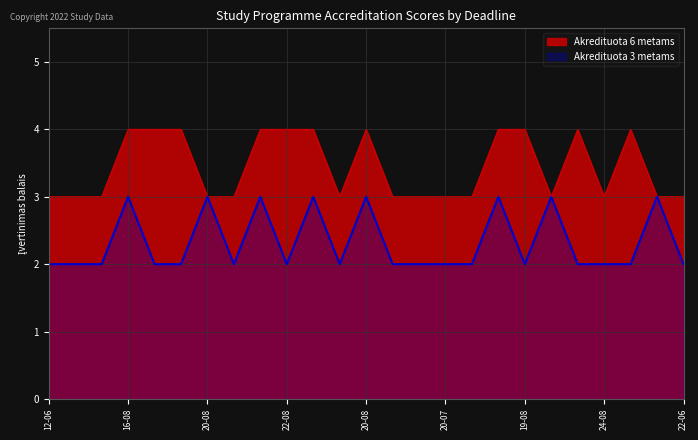

True or false: Akredituota 6 metams and Akredituota 3 metams cross at least once.

False